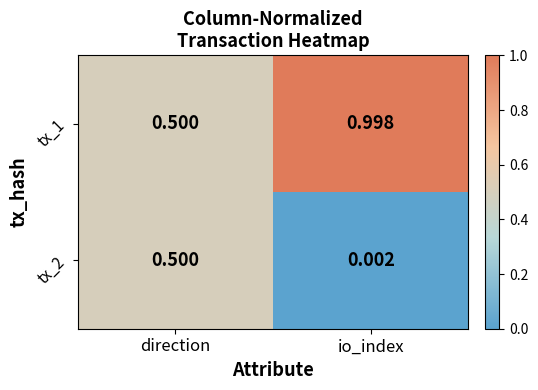

Where is tx_2 nearest to the value 0?

io_index